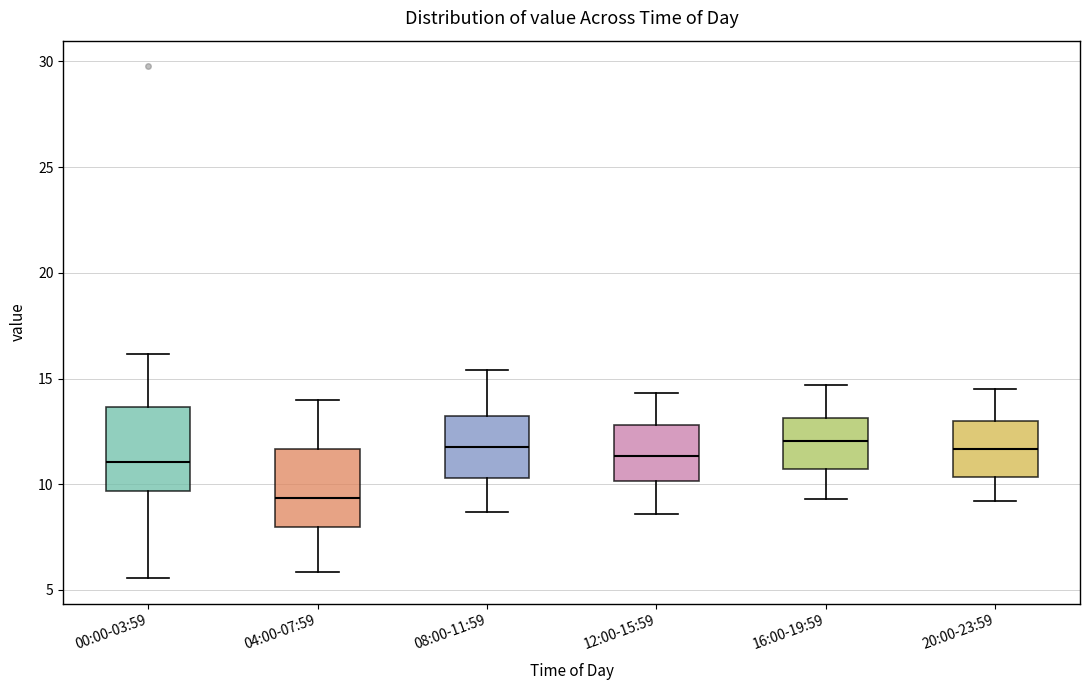

Where does the upper whisker of the box for 04:00-07:59 end on the y-axis? The values are not printed on the chart, so give them approximately, as read against the axis.

14.0